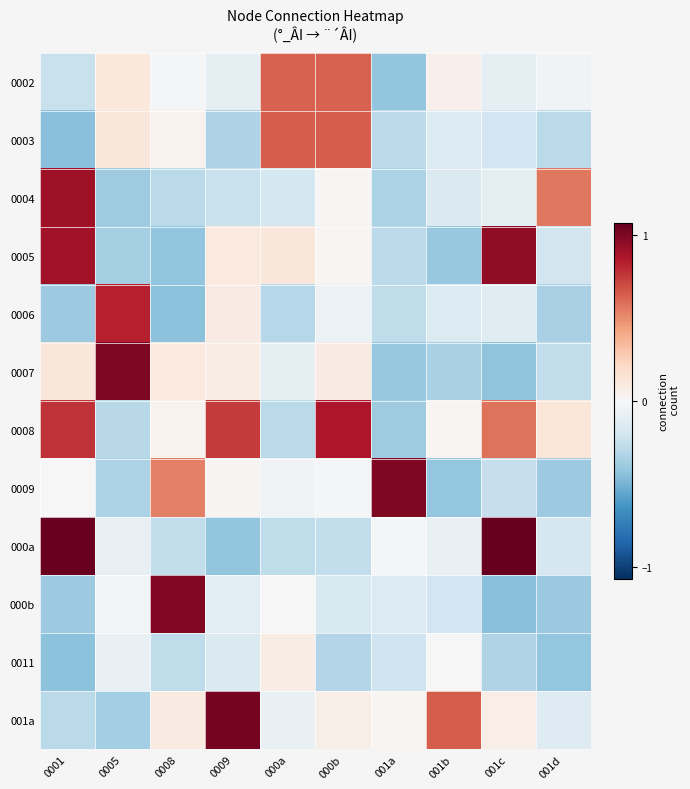

At which category is the sum across all series the highest?

0001